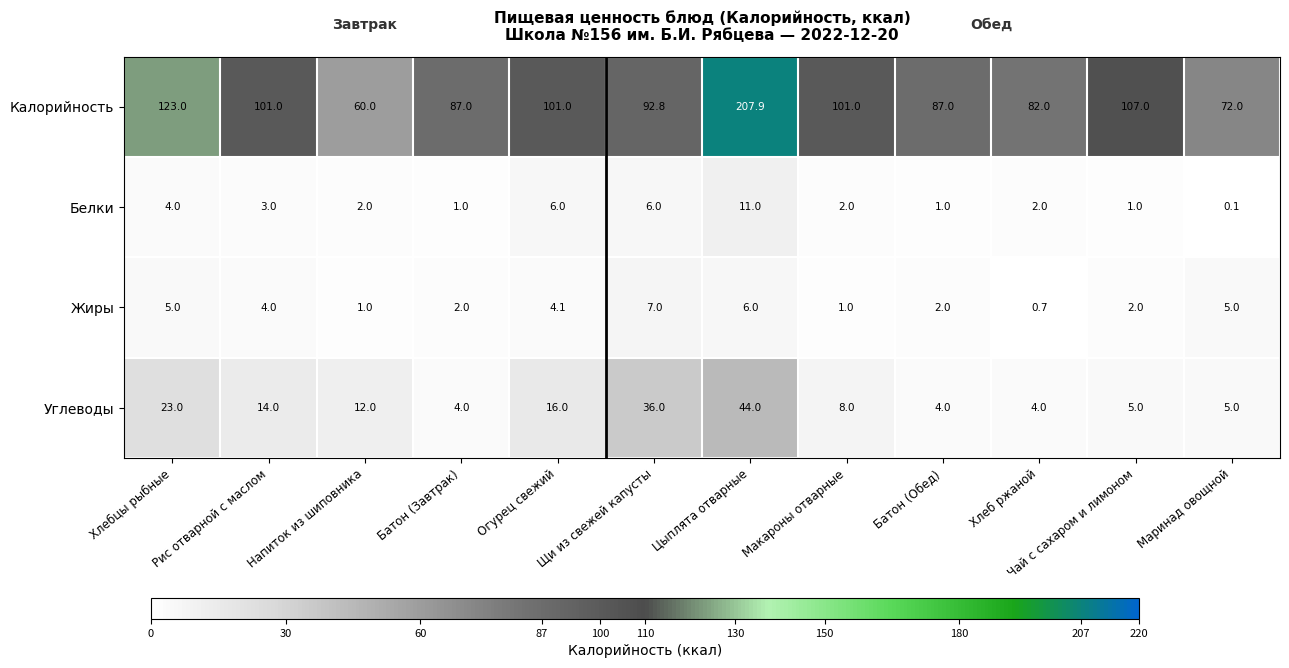

What is the sum of the Жиры values at Хлебцы рыбные and Макароны отварные?

6.0